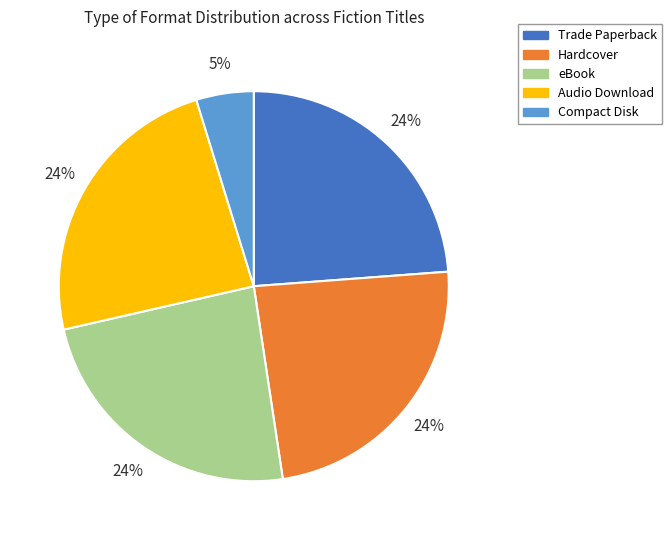

True or false: Audio Download accounts for 24% of the total.

True